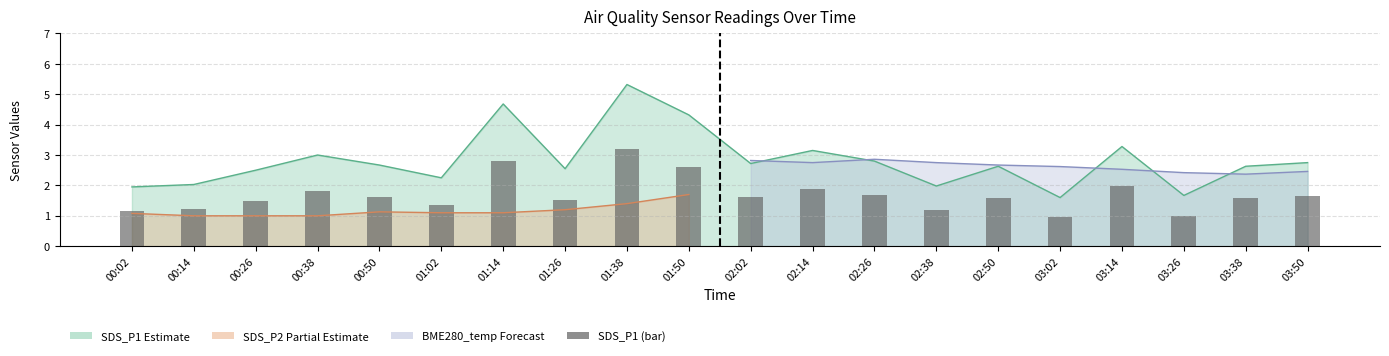

List the labels in order of value, largest first.

01:38, 01:14, 01:50, 03:14, 02:14, 00:38, 02:26, 03:50, 02:02, 00:50, 02:50, 03:38, 01:26, 00:26, 01:02, 00:14, 02:38, 00:02, 03:26, 03:02